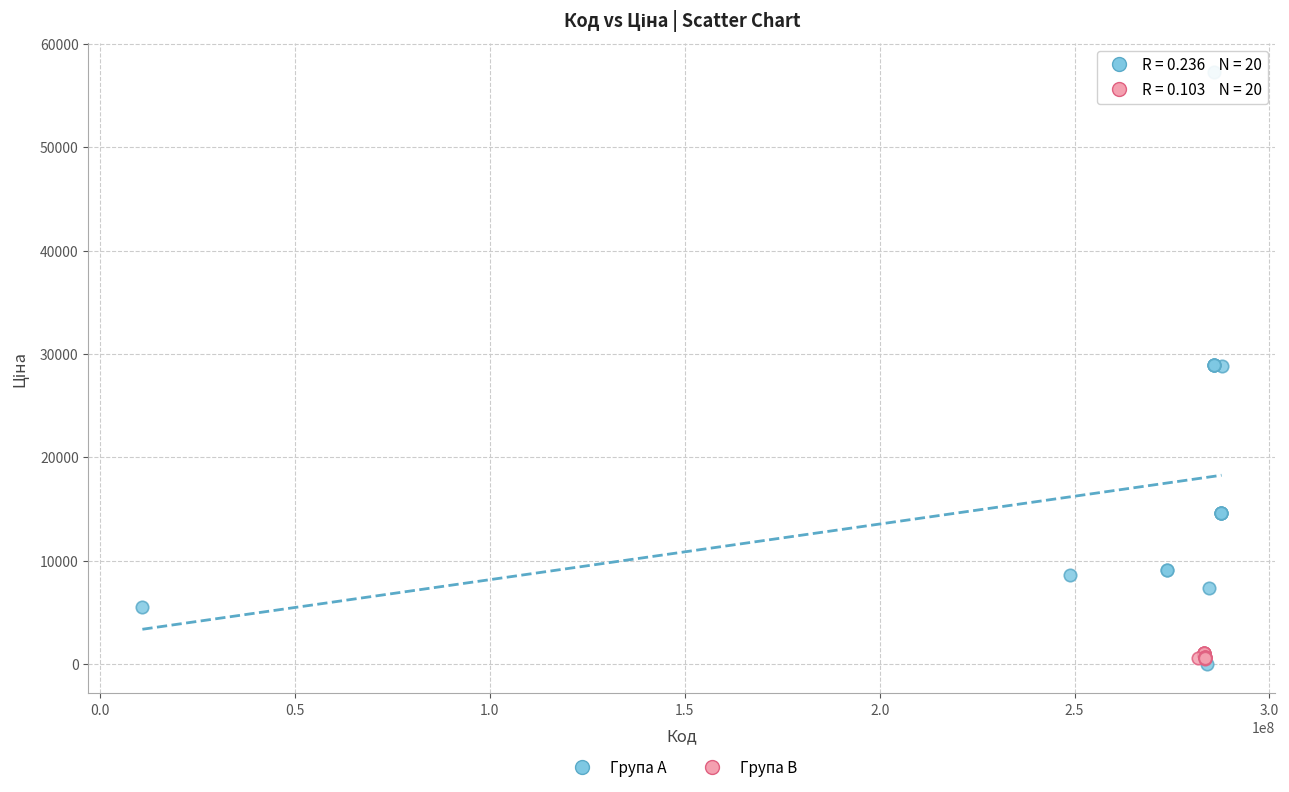

Which series contains the highest Y value?

Група A